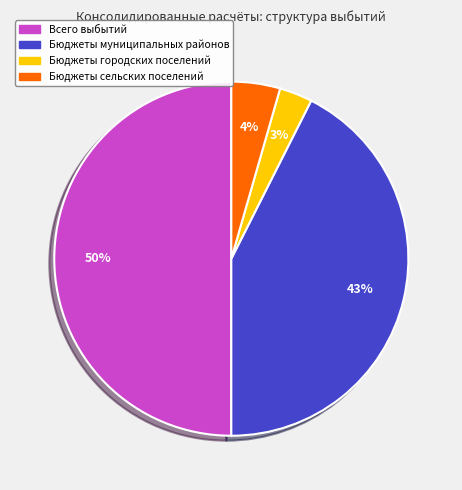

How many slices are in this pie chart?

4